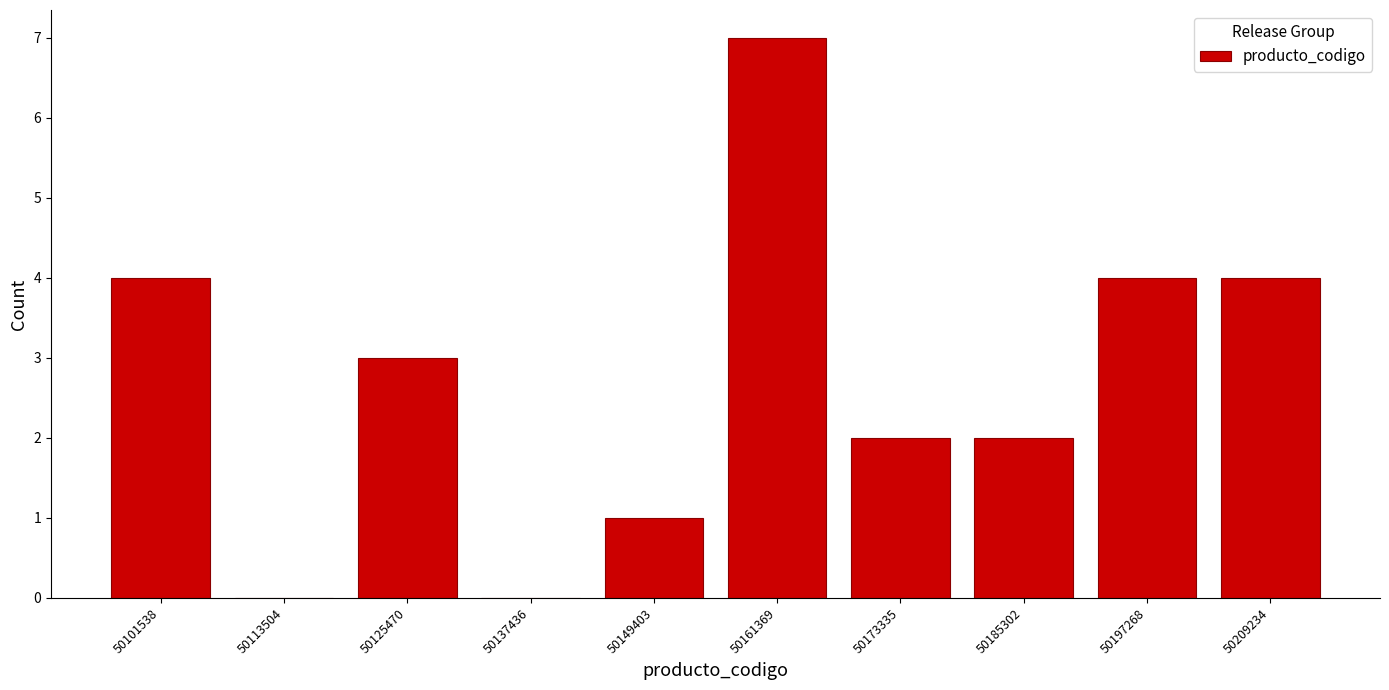

Reading left to right, what are all the values shown in this chart?

50101538=4	50113504=0	50125470=3	50137436=0	50149403=1	50161369=7	50173335=2	50185302=2	50197268=4	50209234=4